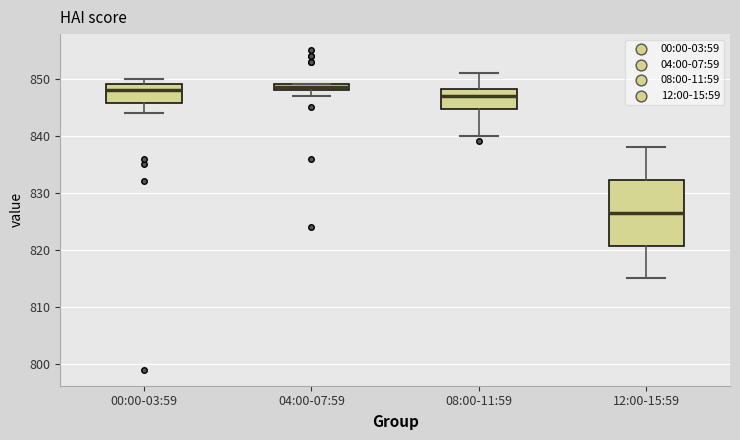

Where is the upper edge of the box for 08:00-11:59 on the y-axis? The values are not printed on the chart, so give them approximately, as read against the axis.

848